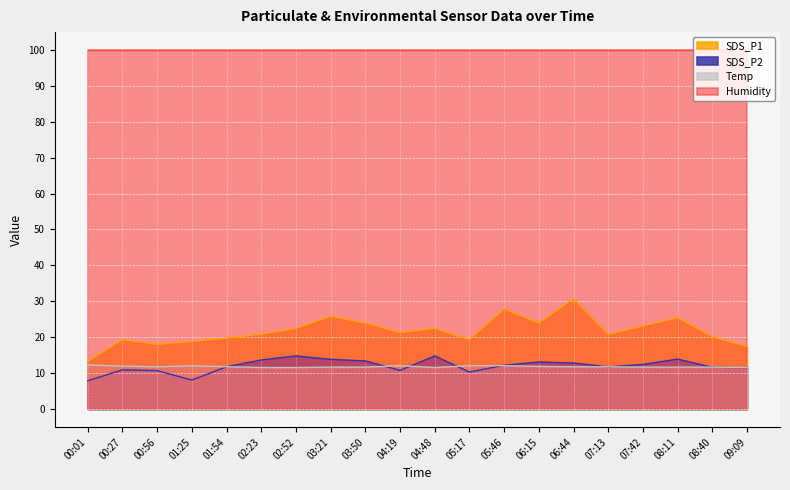

At which category does SDS_P1 reach its first local peak?

00:27